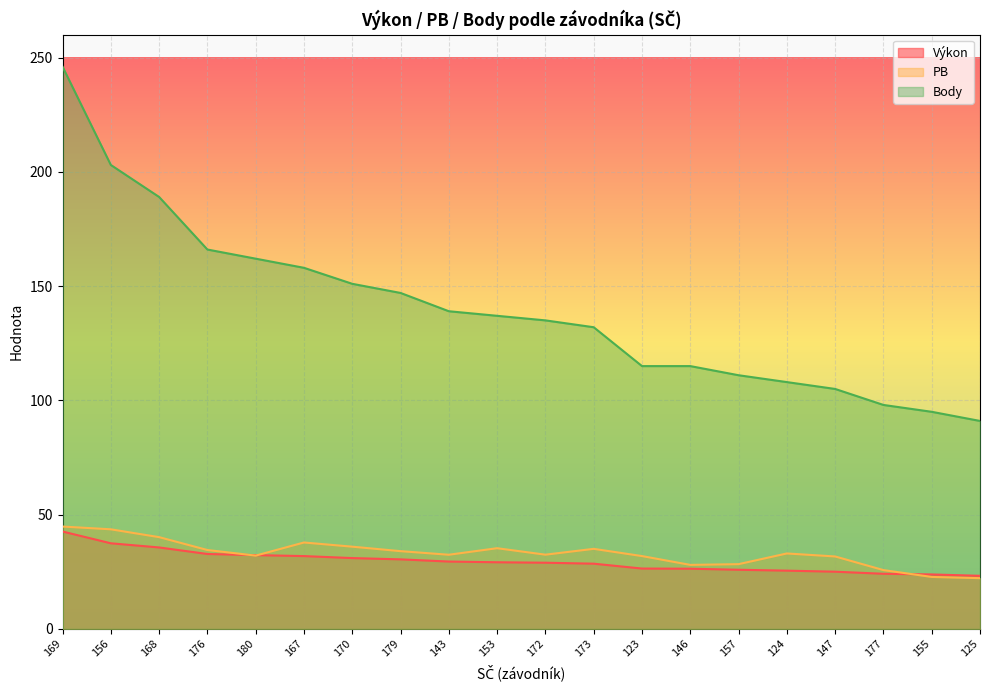

What is the total value across all series at 170?

218.0